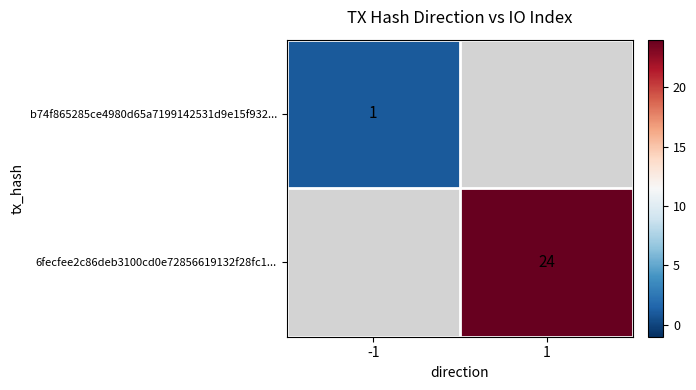

The b74f865285ce4980d65a7199142531d9e15f932... series shows 1 at -1. True or false?

True